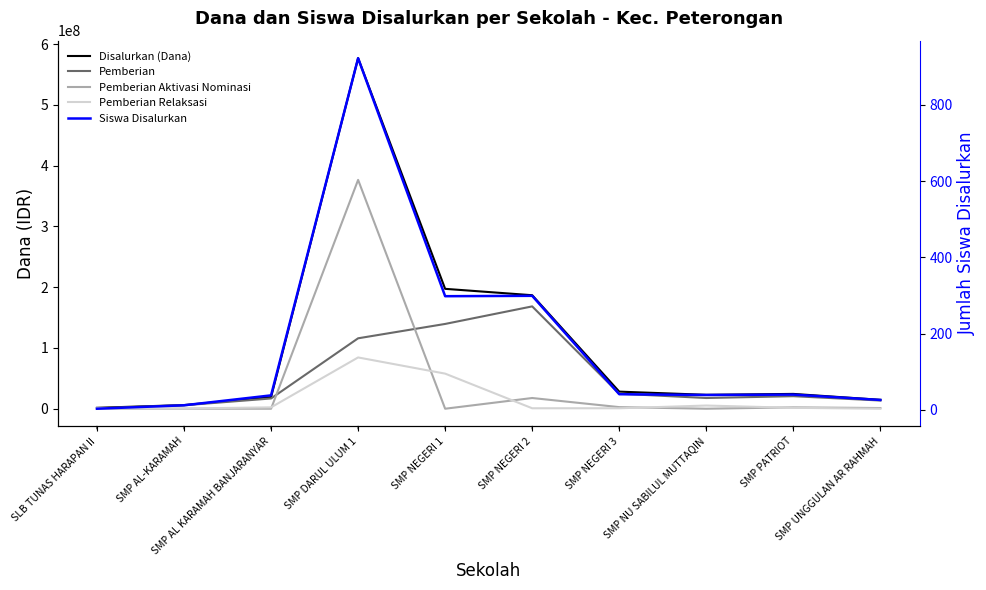

What is the total value across all series at SMP AL KARAMAH BANJARANYAR?

38250038